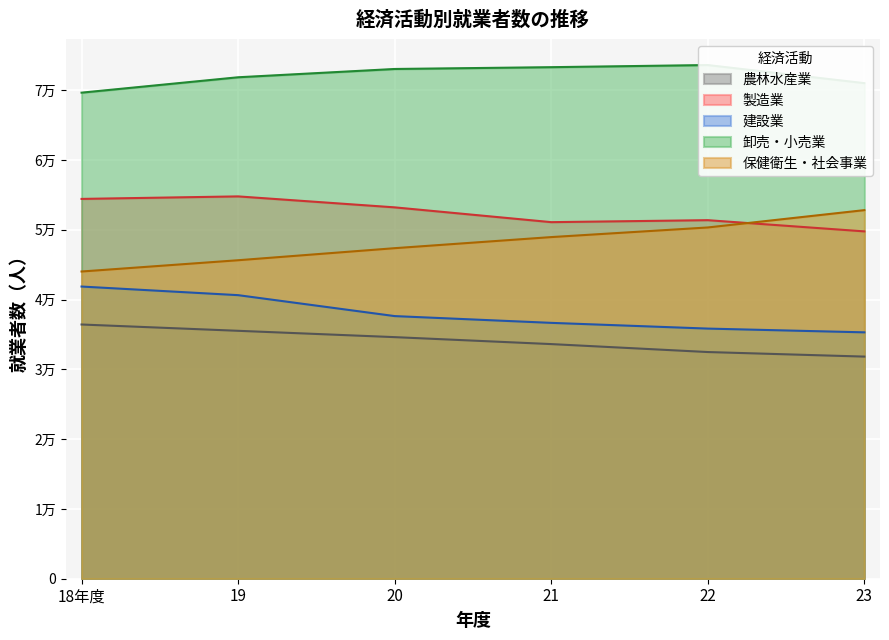

How many values in the 建設業 series are below 37634?

3